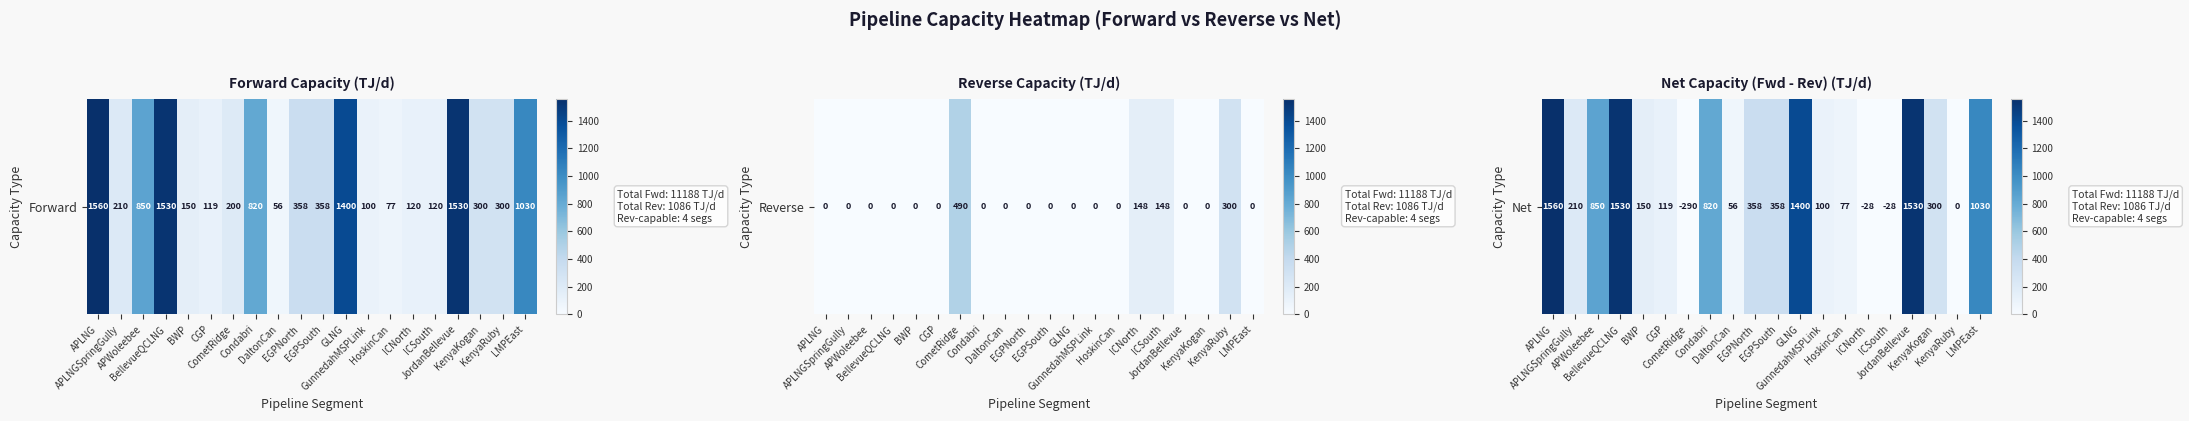

Reading left to right, what are all the values shown in this chart?

APLNG=1560	APLNGSpringGully=210	APWoleebee=850	BellevueQCLNG=1530	BWP=150	CGP=119	CometRidge=-290	Condabri=820	DaltonCan=56	EGPNorth=358	EGPSouth=358	GLNG=1400	GunnedahMSPLink=100	HoskinCan=77	ICNorth=-28	ICSouth=-28	JordanBellevue=1530	KenyaKogan=300	KenyaRuby=0	LMPEast=1030